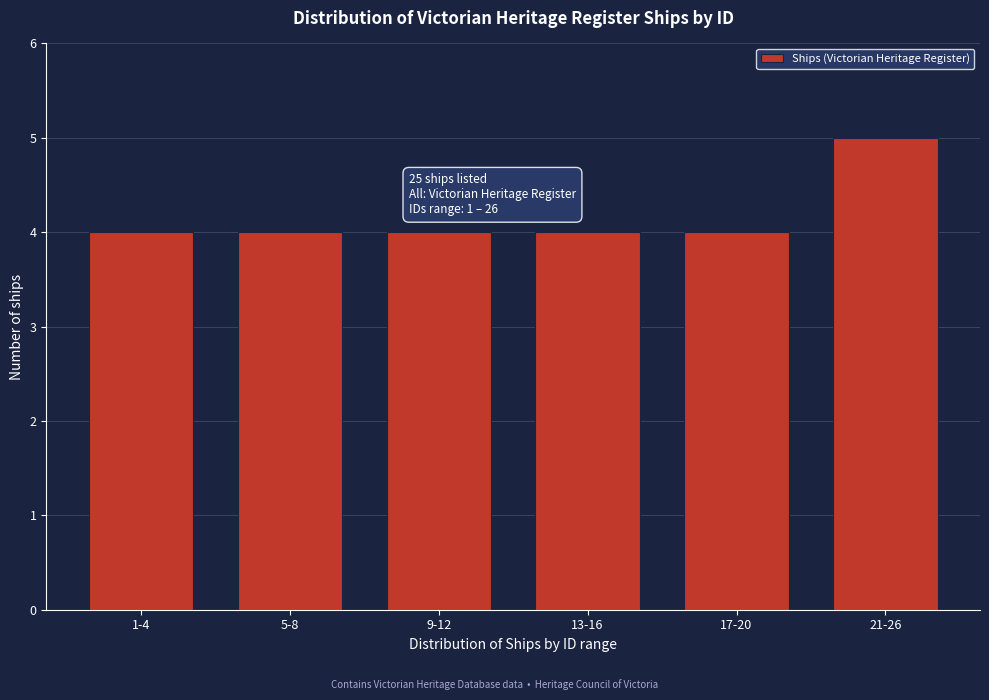

Reading right to left, transcribe all the data shown in this chart.

5	4	4	4	4	4